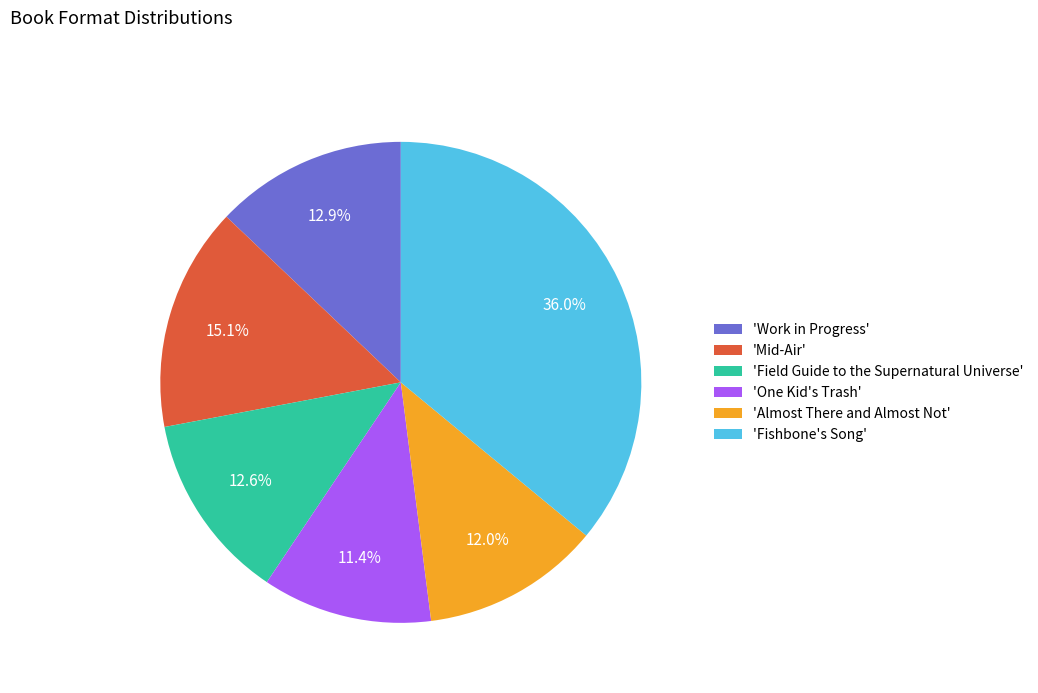

How many segments does this pie chart have?

6